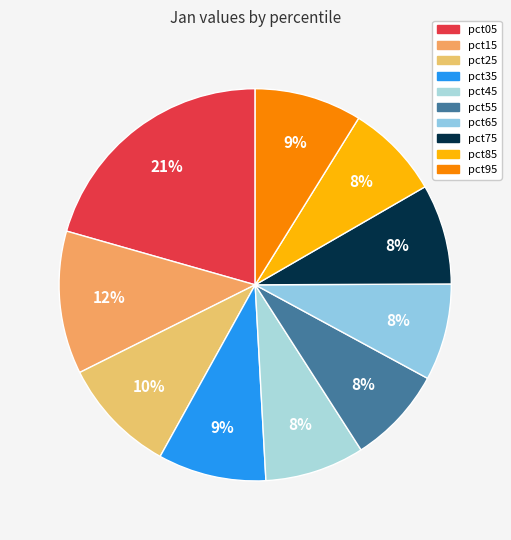

How many segments does this pie chart have?

10